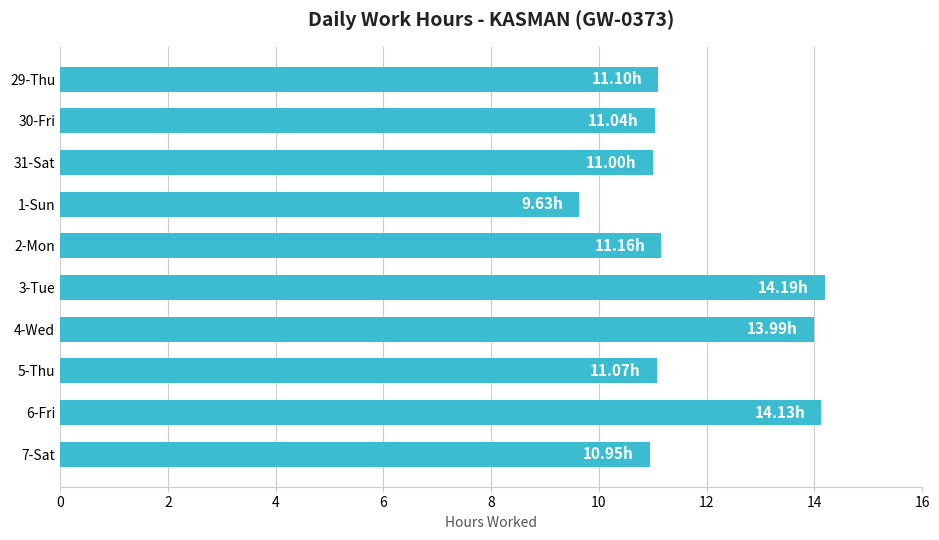

Between 7-Sat and 1-Sun, which is larger?

7-Sat